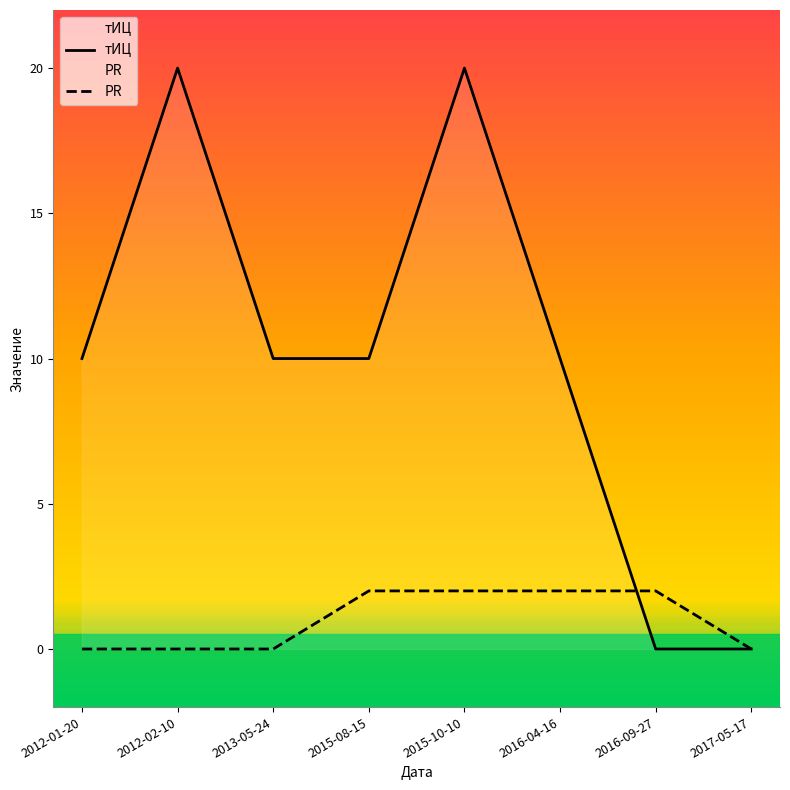

True or false: тИЦ has a value of 13 at 2016-04-16.

False